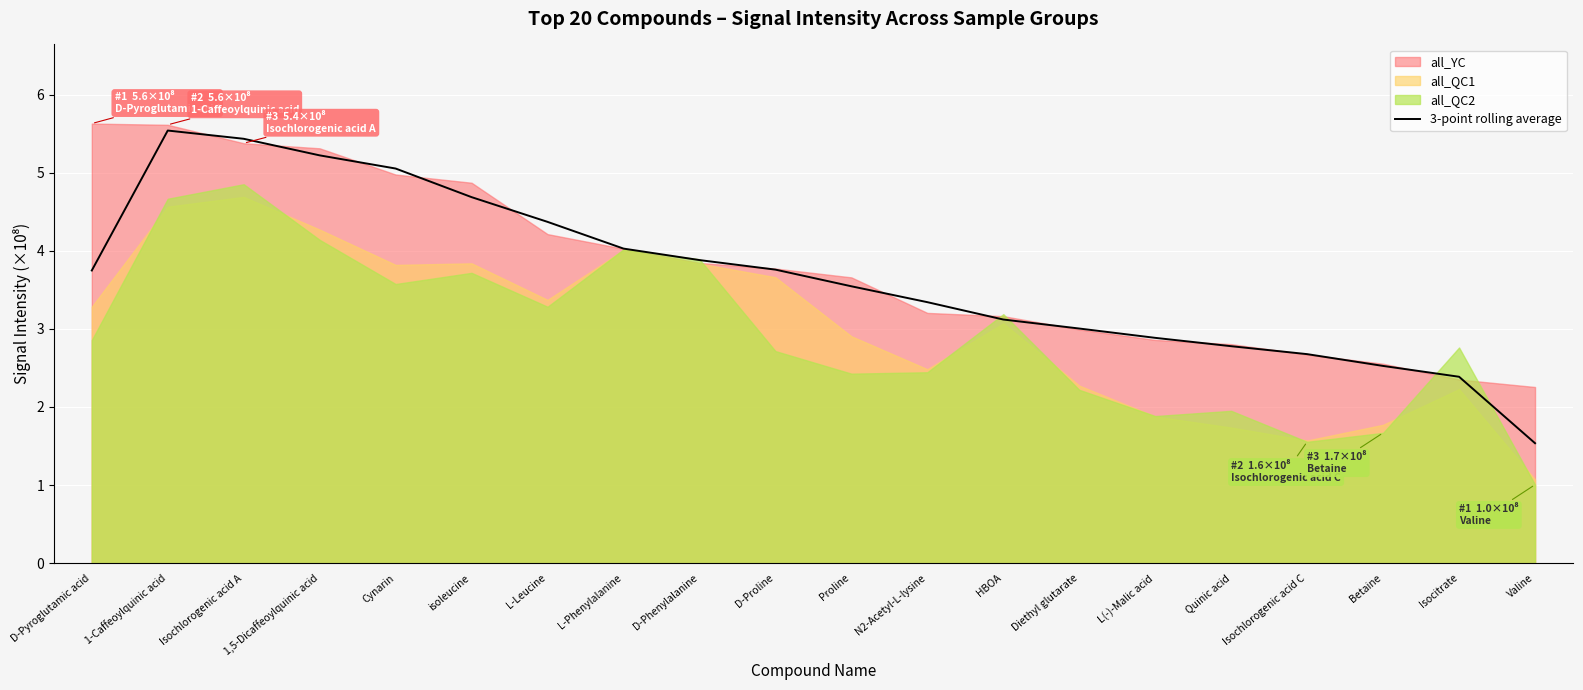

Which category has the lowest value in the 3-point rolling average series?

Valine